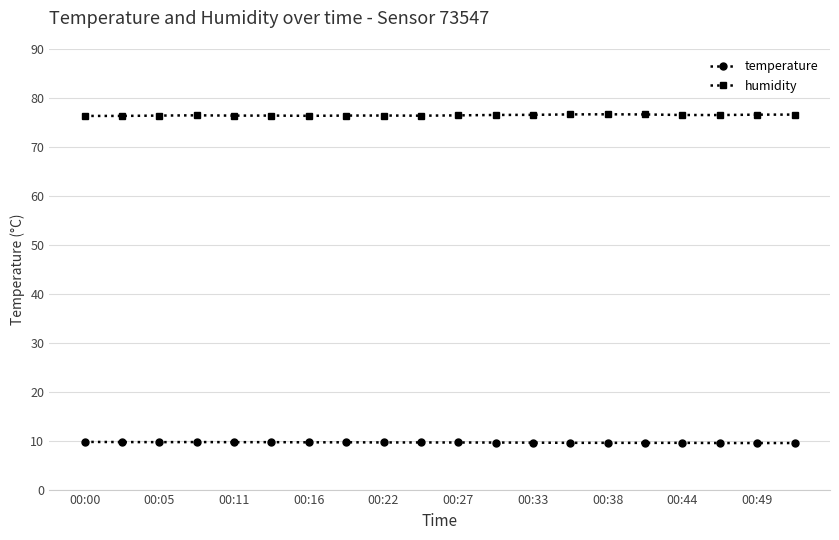

Rank the series by their average value, from highest to lowest.

humidity, temperature